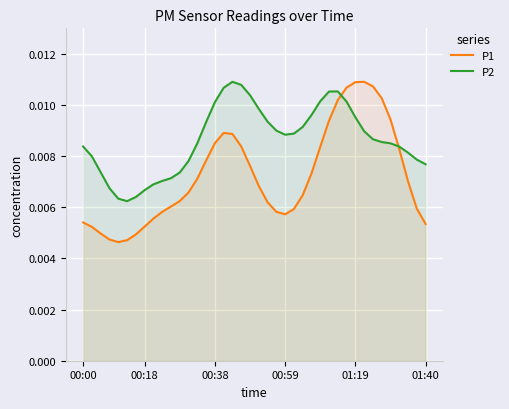

Which series has the largest total across all categories?

P2